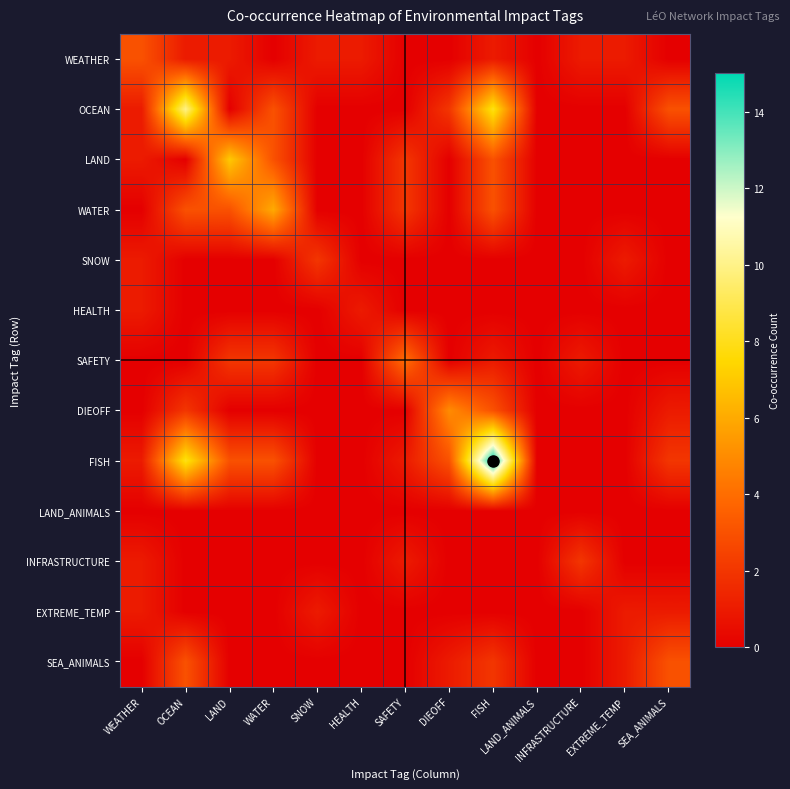

Rank the series by their maximum value, from highest to lowest.

FISH, OCEAN, LAND, WATER, DIEOFF, SAFETY, WEATHER, SEA_ANIMALS, SNOW, INFRASTRUCTURE, HEALTH, EXTREME_TEMP, LAND_ANIMALS